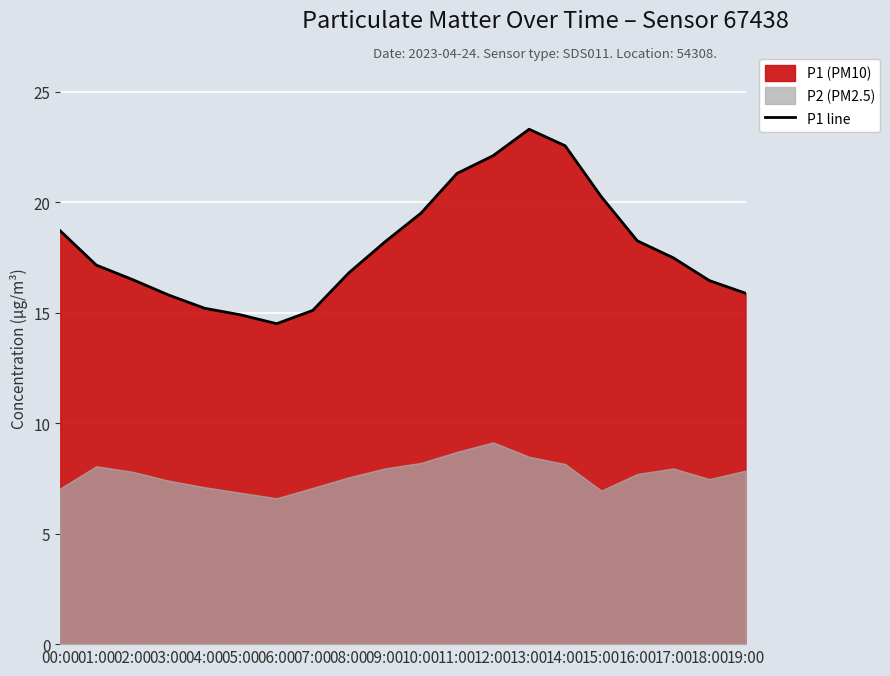

What is the average value?

18.0